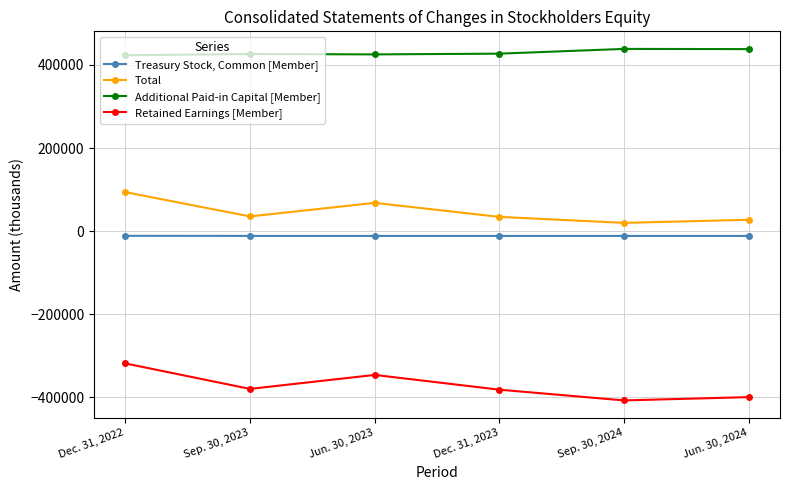

What position from the left is Sep. 30, 2024?

5